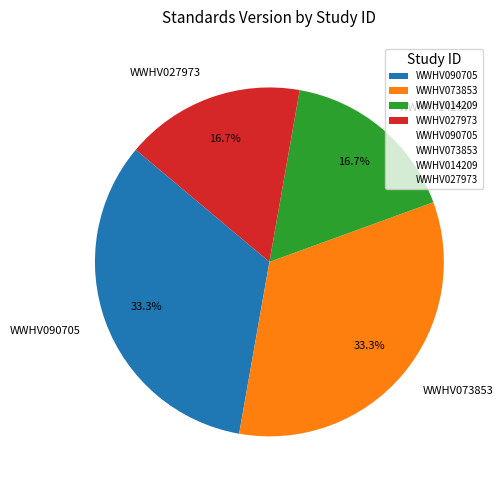

What is the ratio of the value at WWHV073853 to the value at WWHV027973?

2.0